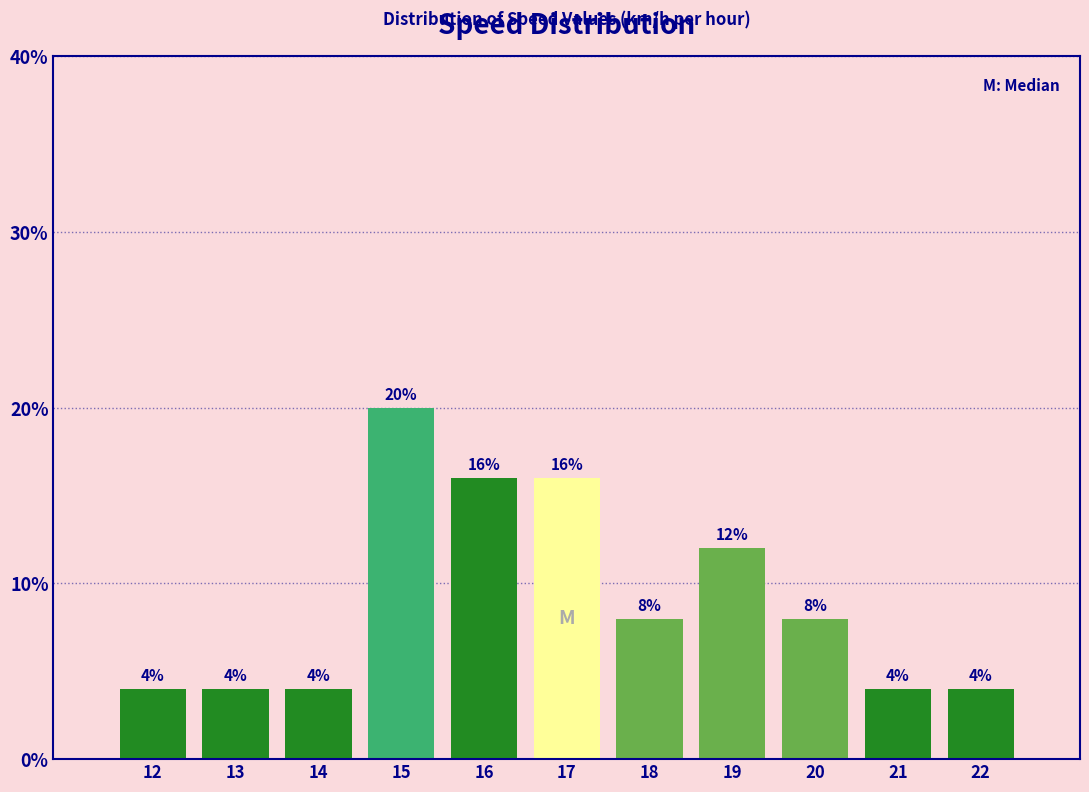

Reading left to right, extract all data points from this chart.

12=4	13=4	14=4	15=20	16=16	17=16	18=8	19=12	20=8	21=4	22=4